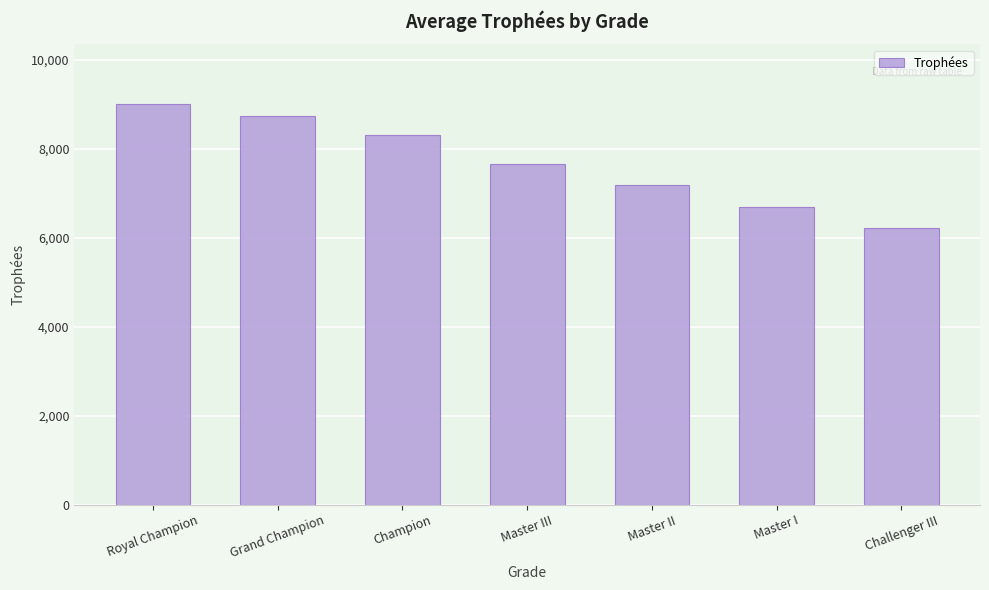

What position from the right is Master III?

4